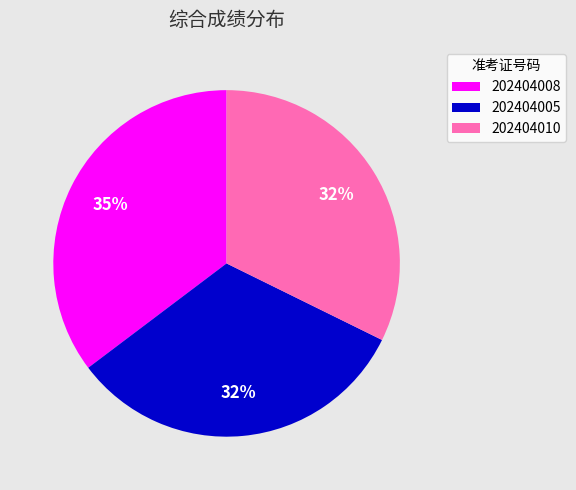

What percentage is the 202404008 slice, to the nearest percent?

35%